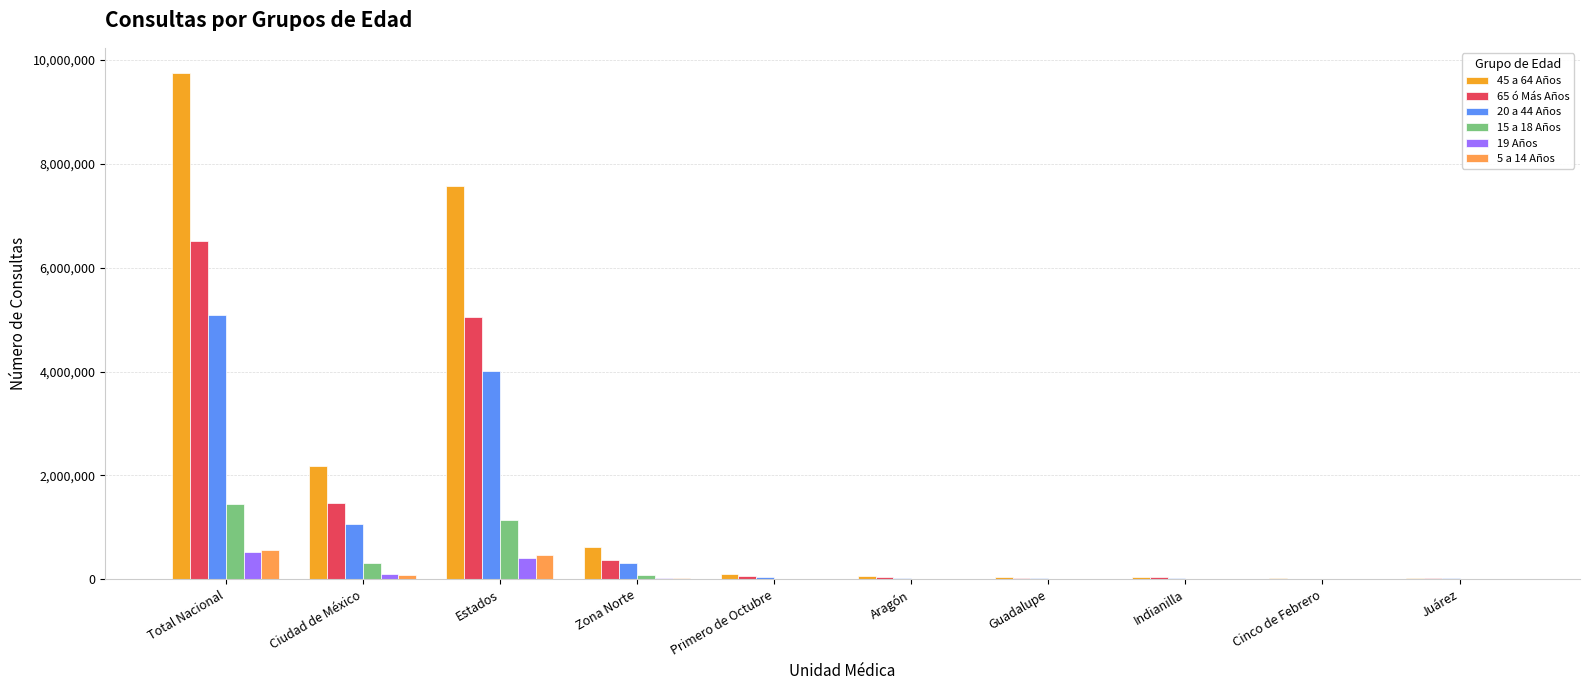

At which category is the sum across all series the highest?

Total Nacional